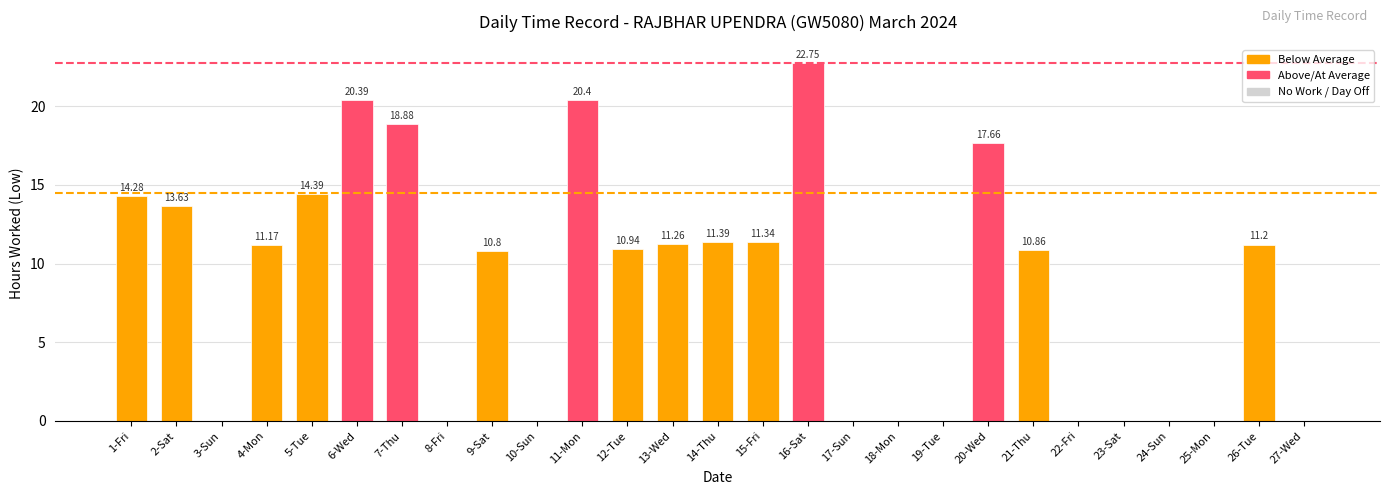

What is the change in value from 3-Sun to 4-Mon?

+11.2